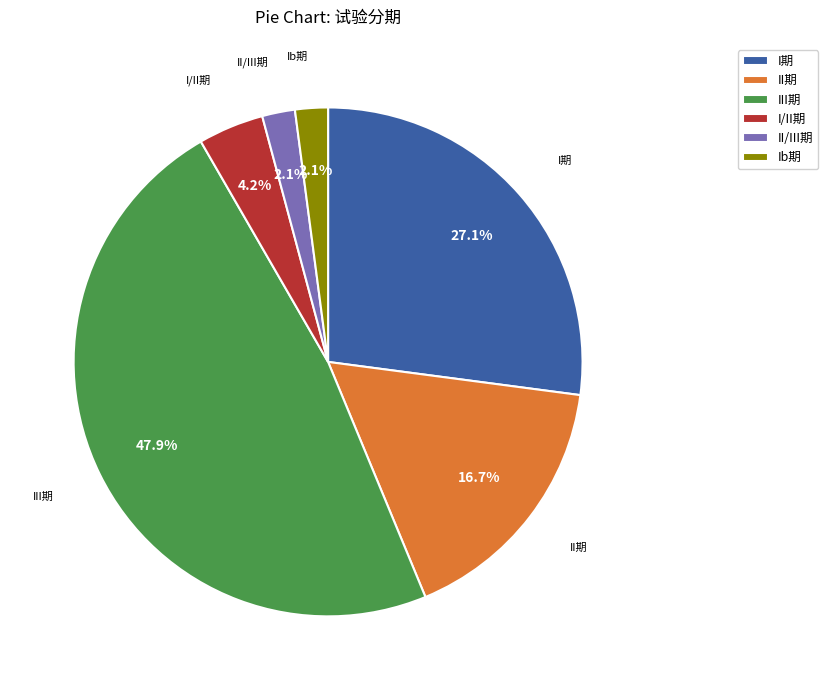

The III期 slice represents 62% of the pie. True or false?

False